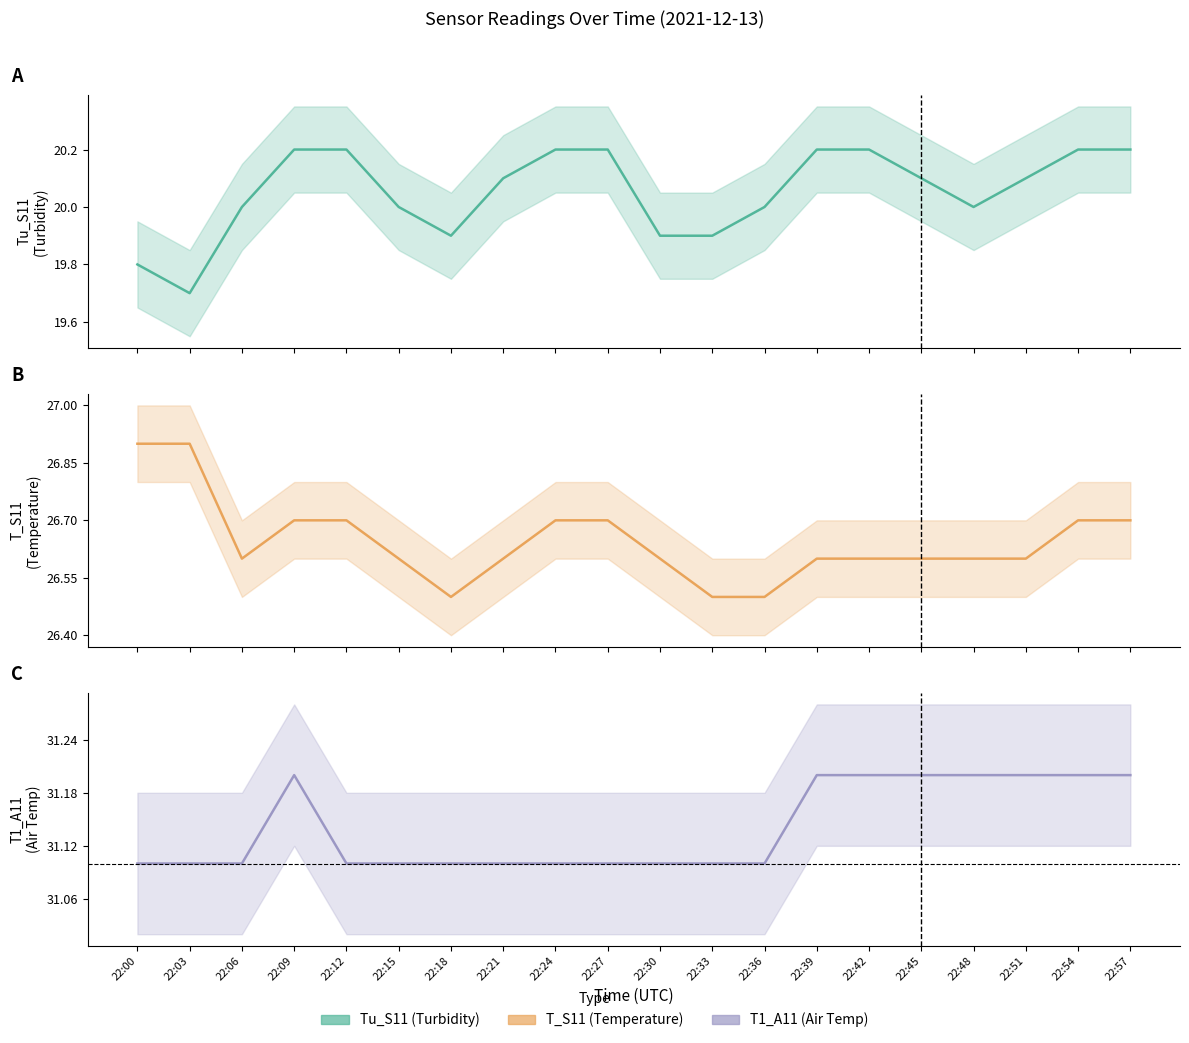

True or false: Tu_S11 and T_S11 cross at least once.

False